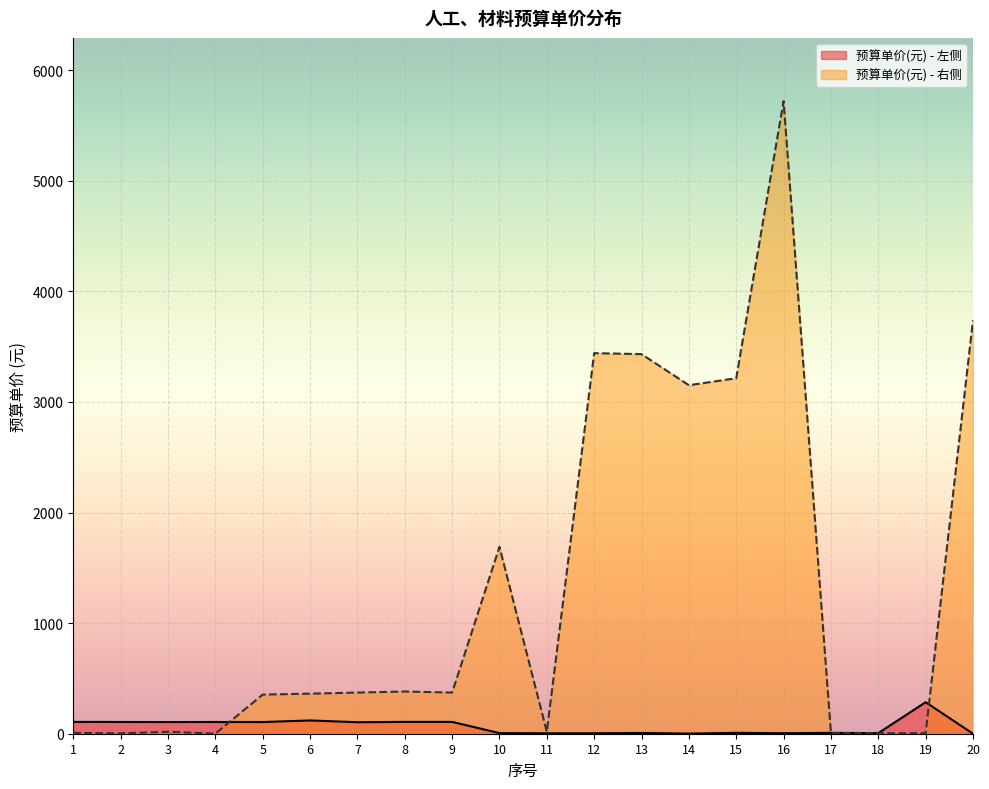

How many lines are shown in the chart?

2